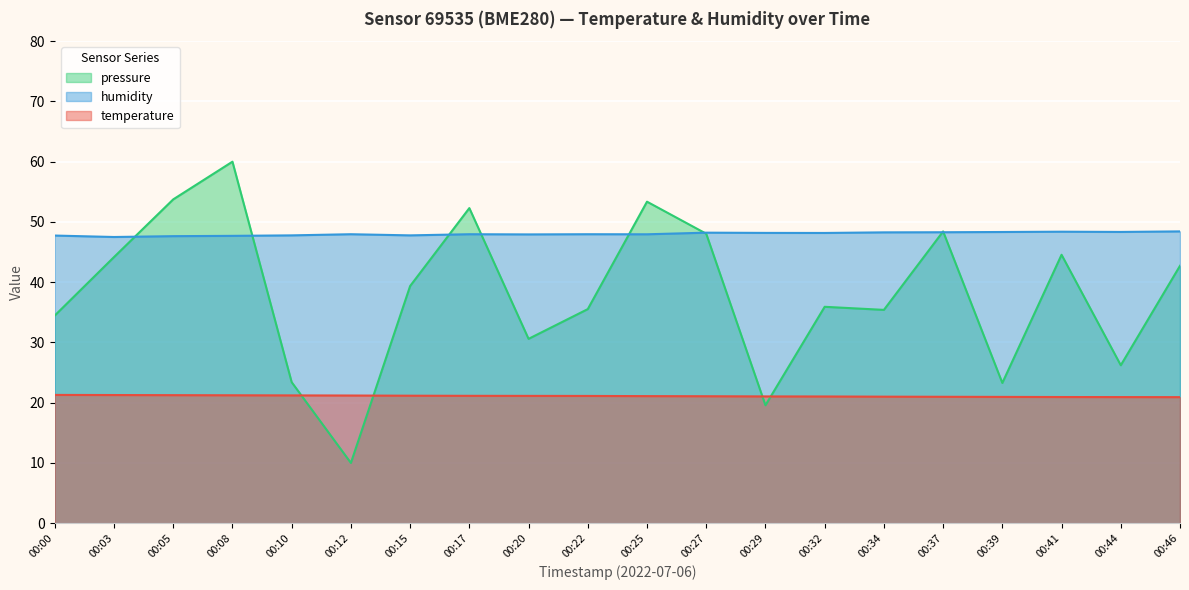

True or false: pressure_norm has a value of 52.3 at 00:17.

True